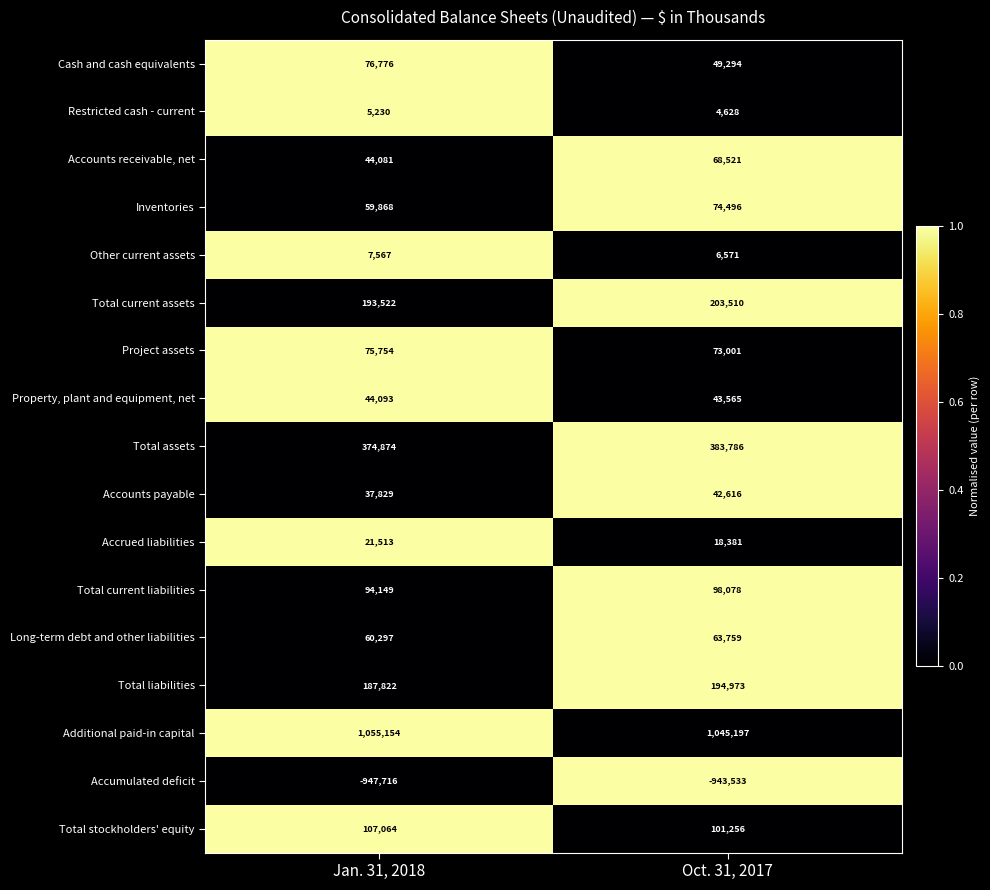

True or false: Total current assets has a value of 203510 at Oct. 31, 2017.

True